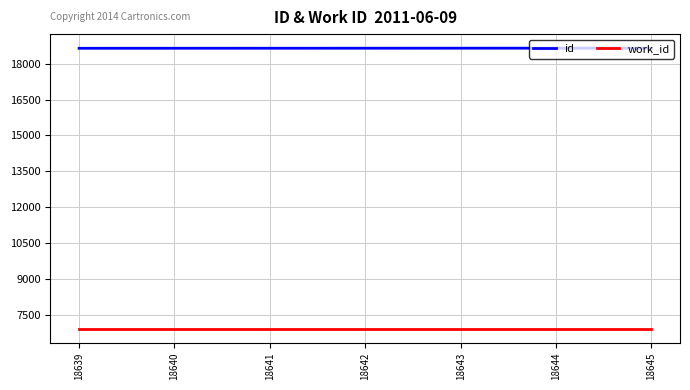

Does the chart display data point markers on the line(s)?

No